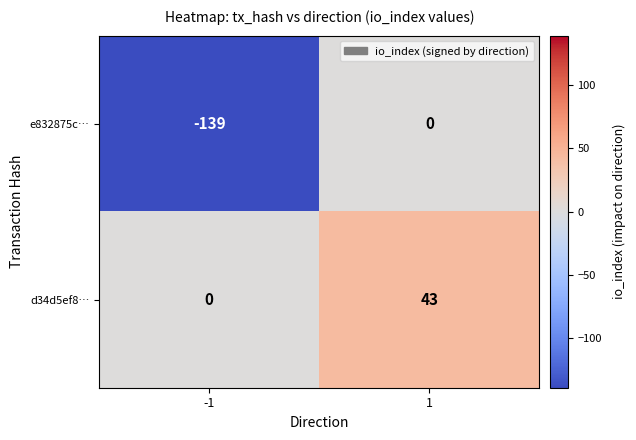

What is the sum of the e832875c… values at -1 and 1?

-139